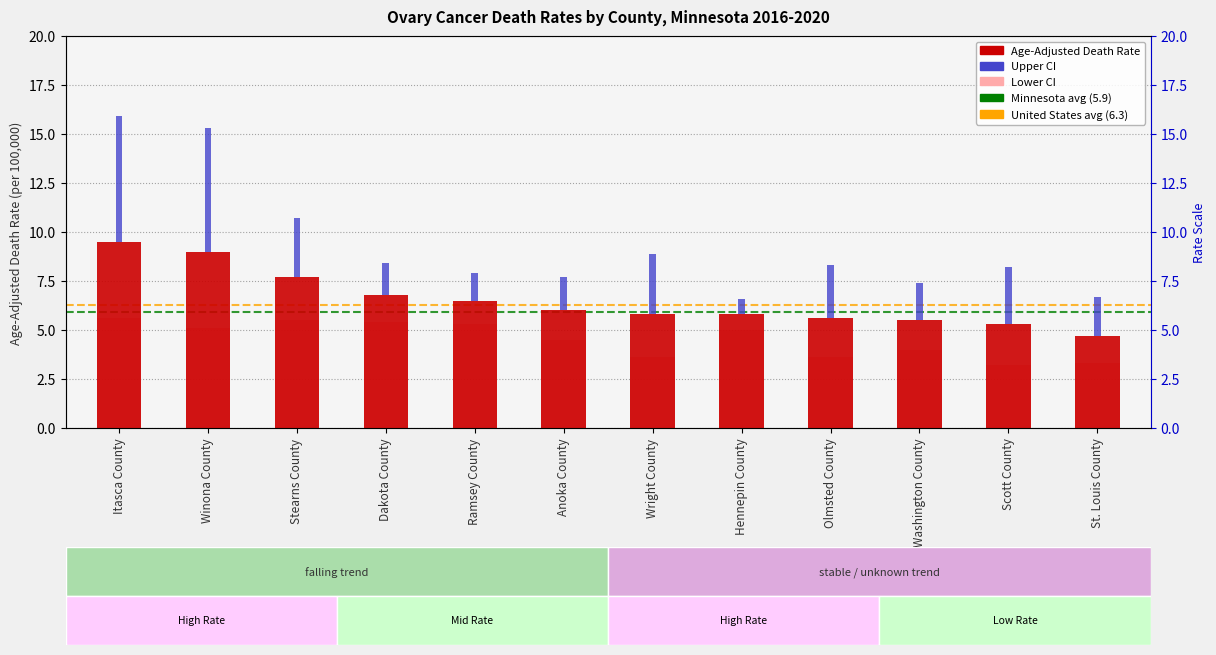

At how many categories does at least one series exceed 3?

12